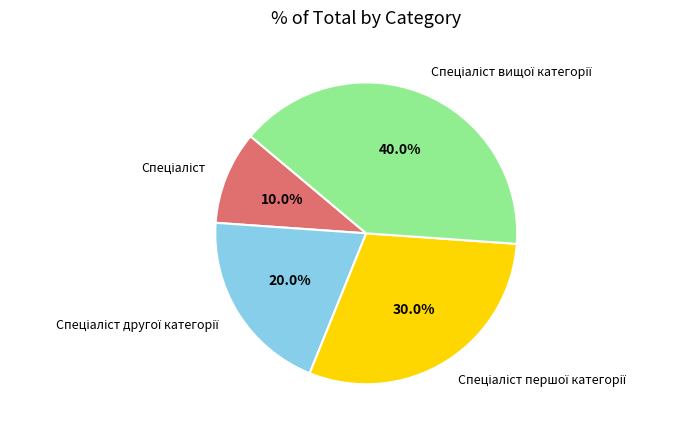

Is there any slice that represents more than half of the pie?

No